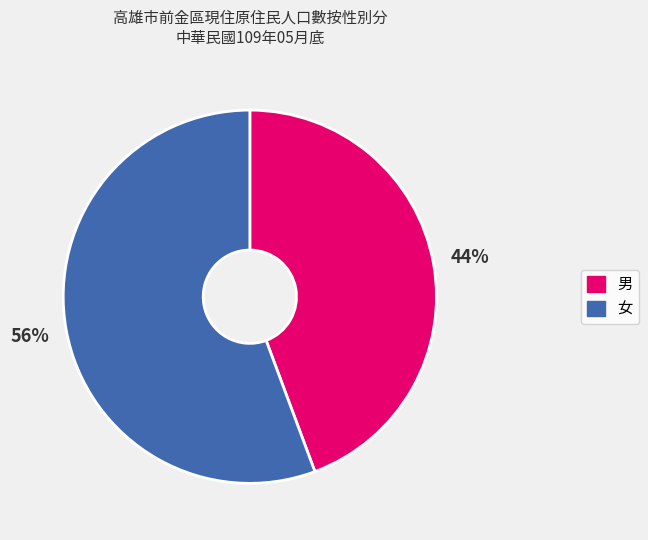

Is there any slice that represents more than half of the pie?

Yes